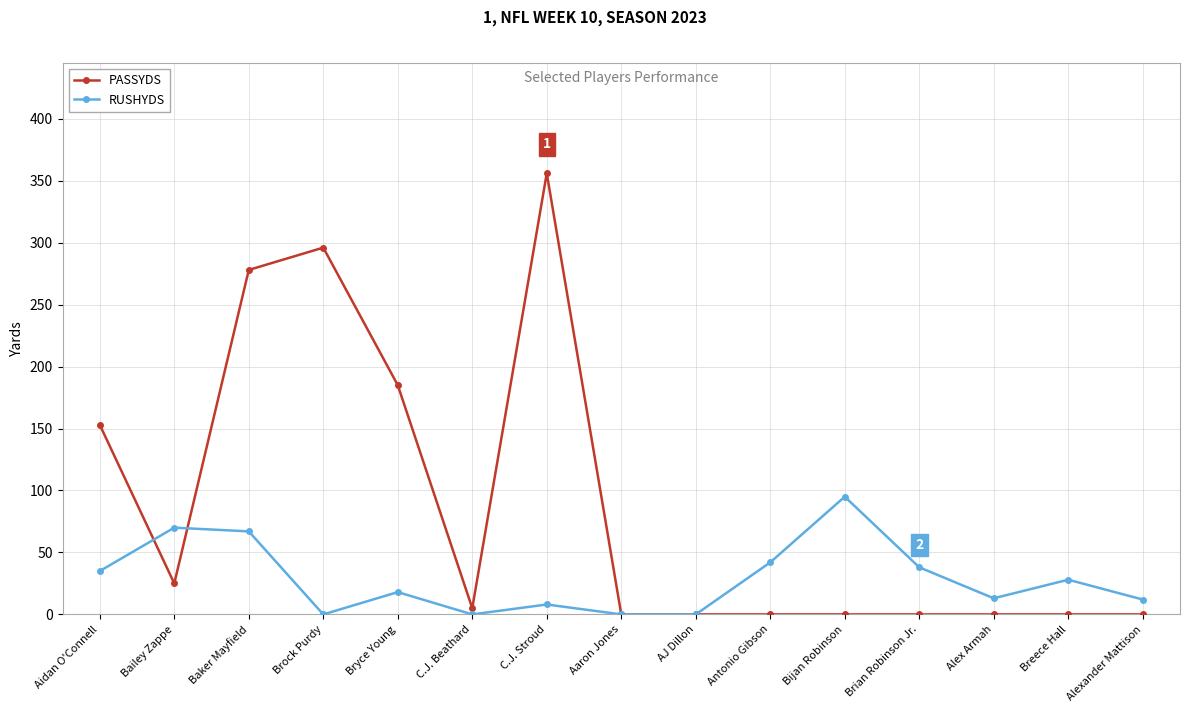

Where does the RUSHYDS series first go above 18?

Aidan O'Connell